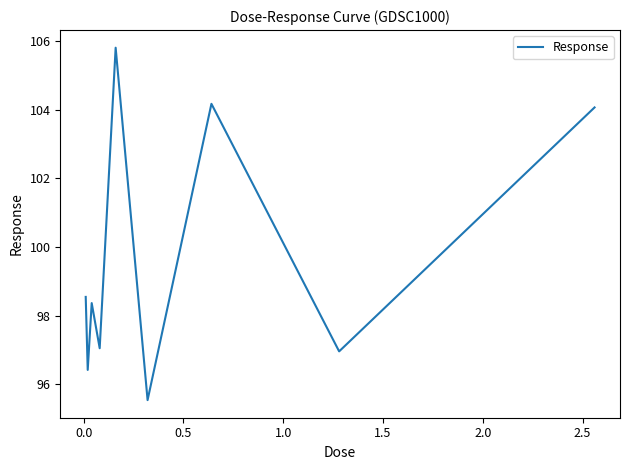

What is the maximum value shown in the chart?

105.8